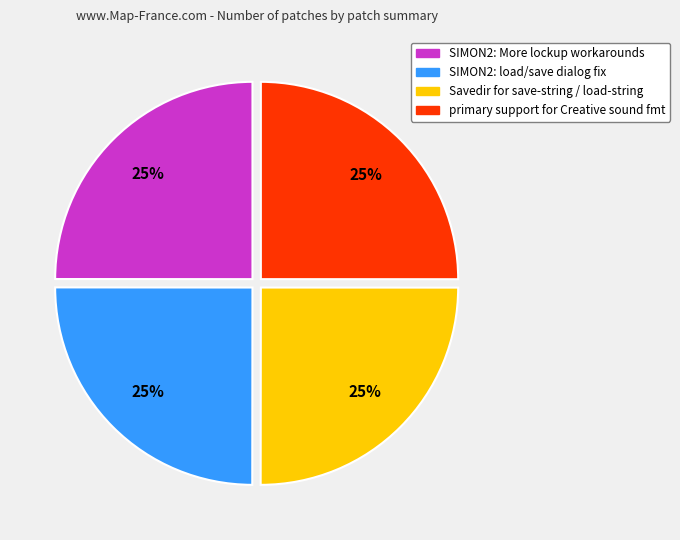

Count the number of slices in the pie.

4